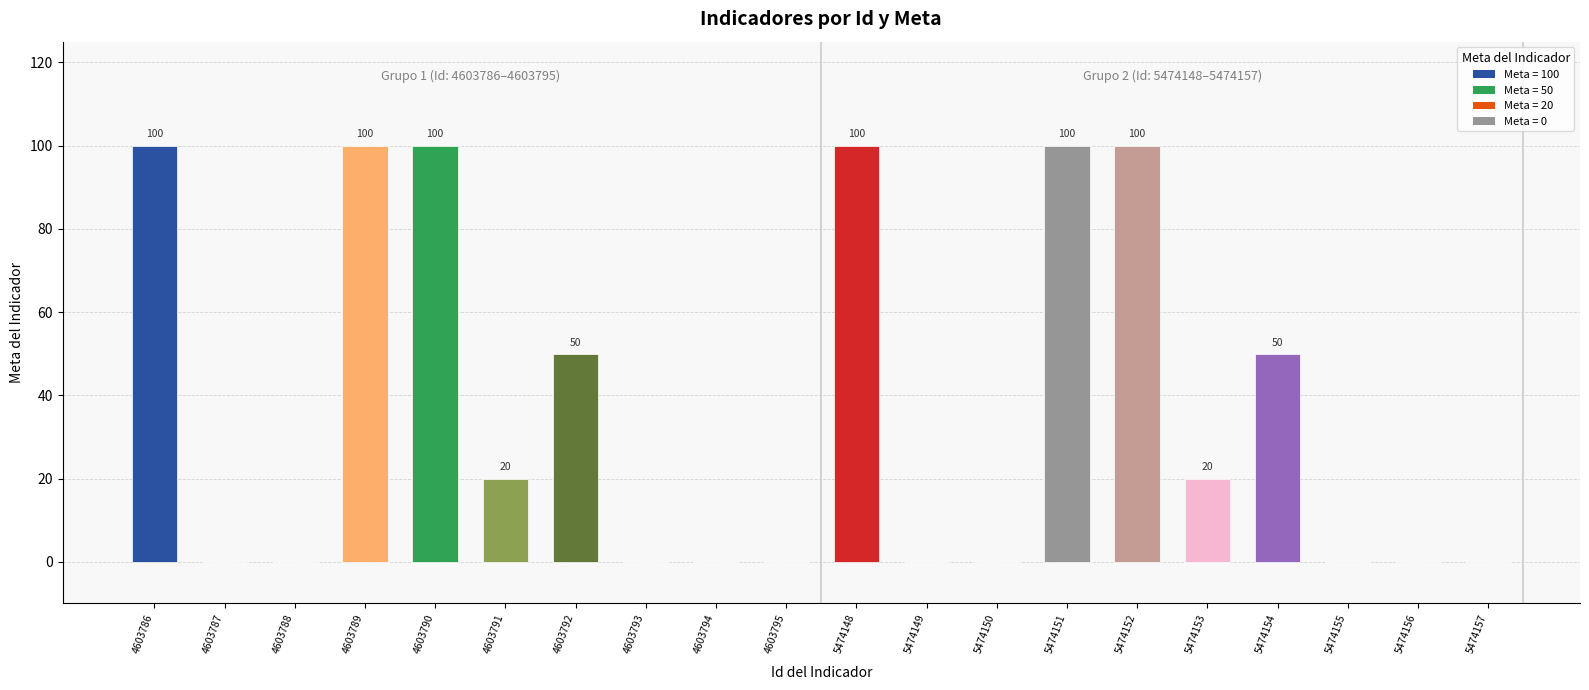

Approximately how many times larger is the value at 4603790 compared to 4603789?

1.0